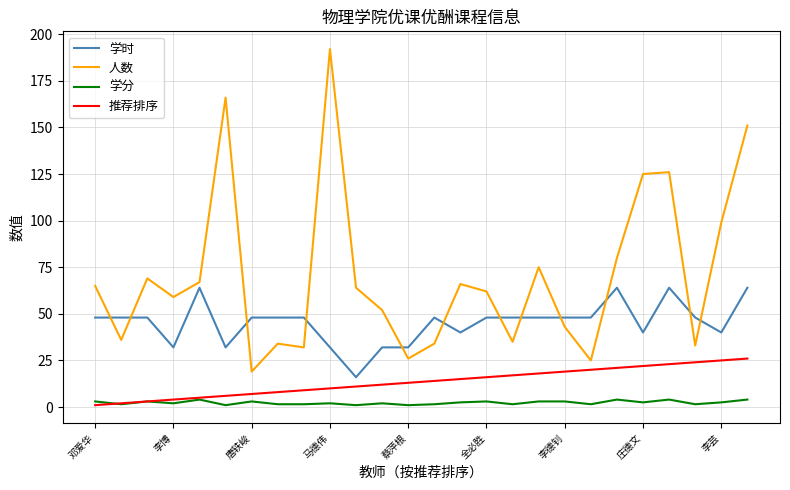

True or false: 人数 and 学分 cross at least once.

False